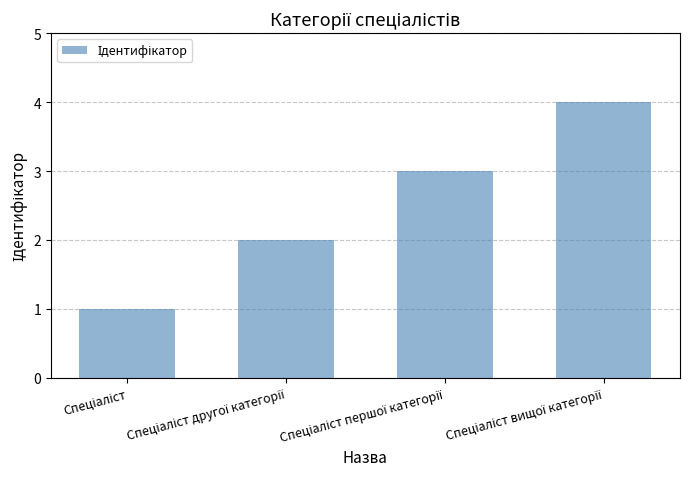

How many data points does each series have?

4